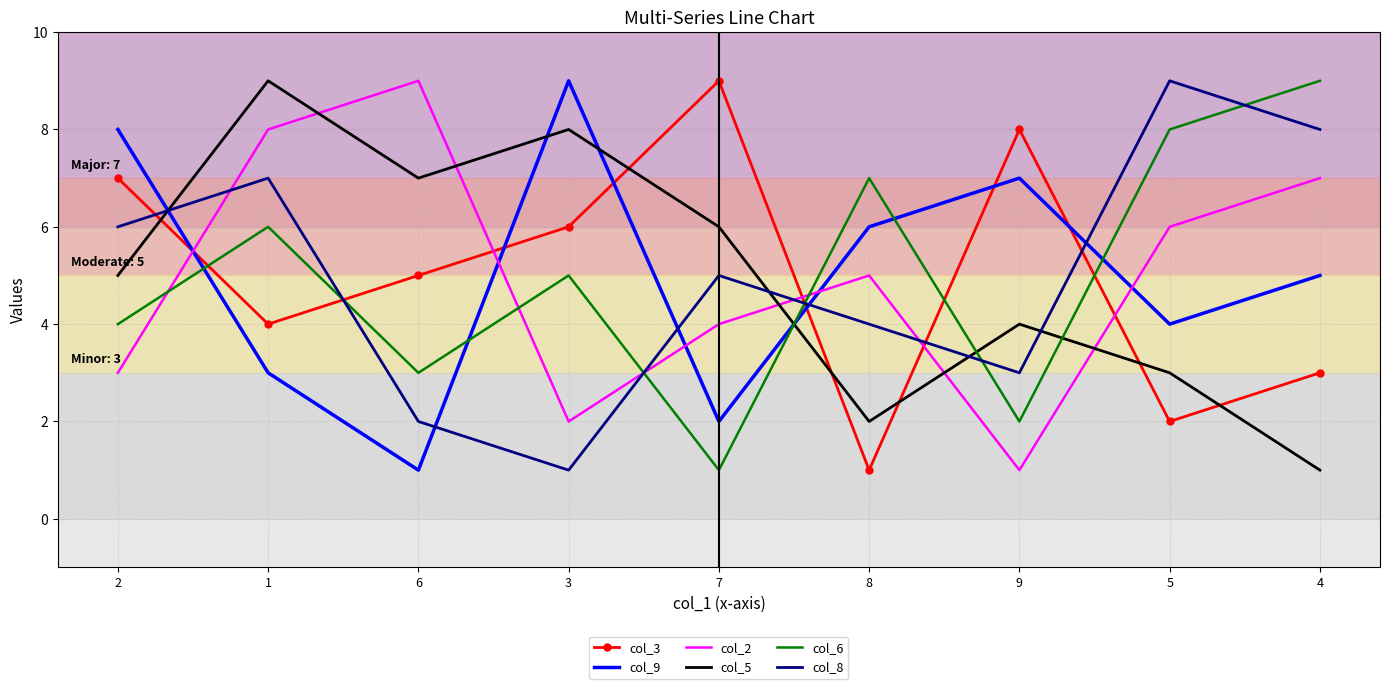

True or false: col_6 and col_5 cross at least once.

True